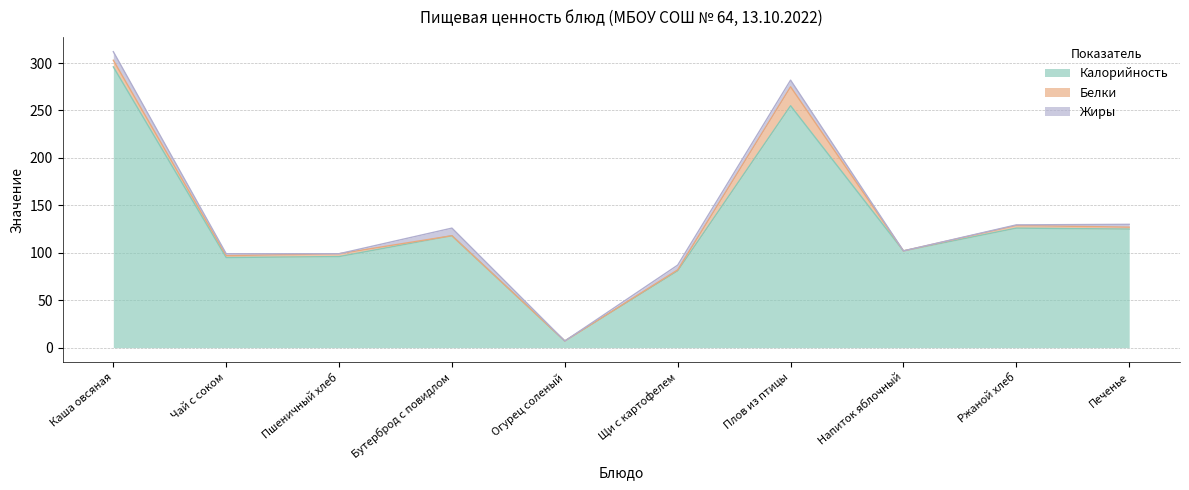

Reading left to right, what are all the values shown in this chart?

Калорийность: Каша овсяная=296.0	Чай с соком=95.0	Пшеничный хлеб=96.0	Бутерброд с повидлом=118.0	Огурец соленый=7.0	Щи с картофелем=81.0	Плов из птицы=255.0	Напиток яблочный=102.0	Ржаной хлеб=126.0	Печенье=125.0
Белки: Каша овсяная=7.0	Чай с соком=2.0	Пшеничный хлеб=3.0	Бутерброд с повидлом=0.0	Огурец соленый=0.0	Щи с картофелем=1.0	Плов из птицы=20.0	Напиток яблочный=0.0	Ржаной хлеб=2.8	Печенье=2.0
Жиры: Каша овсяная=9.0	Чай с соком=2.0	Пшеничный хлеб=0.0	Бутерброд с повидлом=8.0	Огурец соленый=0.0	Щи с картофелем=5.0	Плов из птицы=7.0	Напиток яблочный=0.0	Ржаной хлеб=0.6	Печенье=3.0